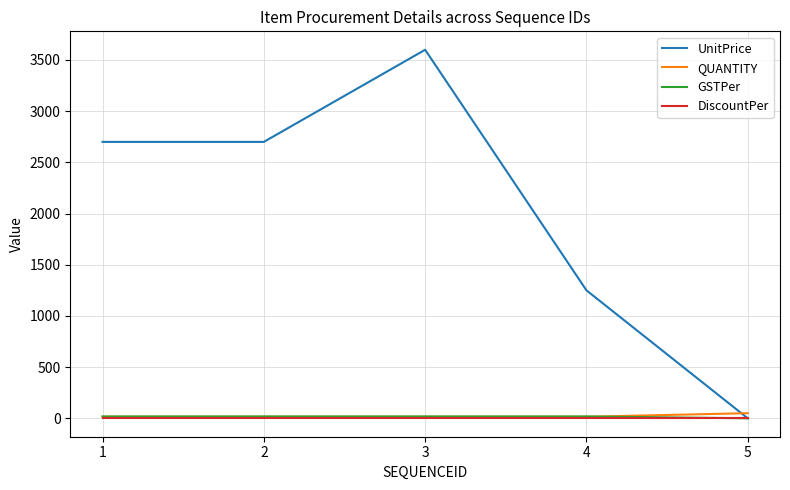

In UnitPrice, how many points are higher than both neighbors (excluding endpoints)?

1